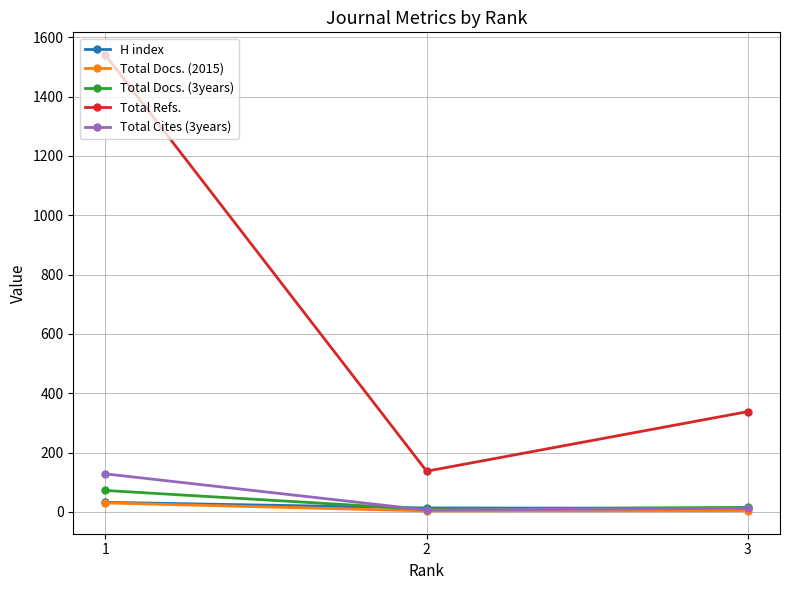

How many data points in H index are less than 13?

1